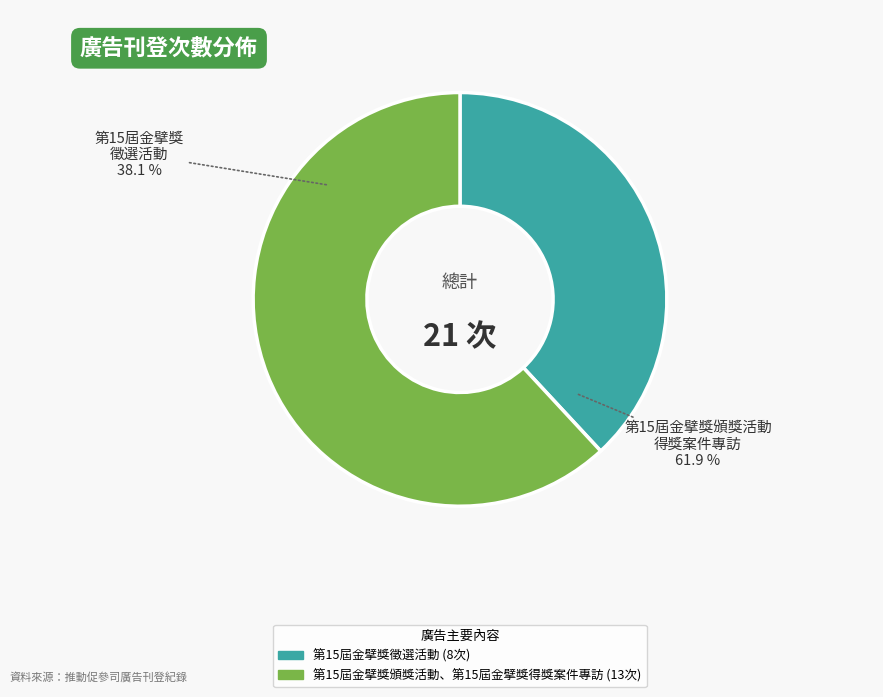

Which category has the biggest portion of the pie?

第15屆金擘獎頒獎活動、第15屆金擘獎得獎案件專訪